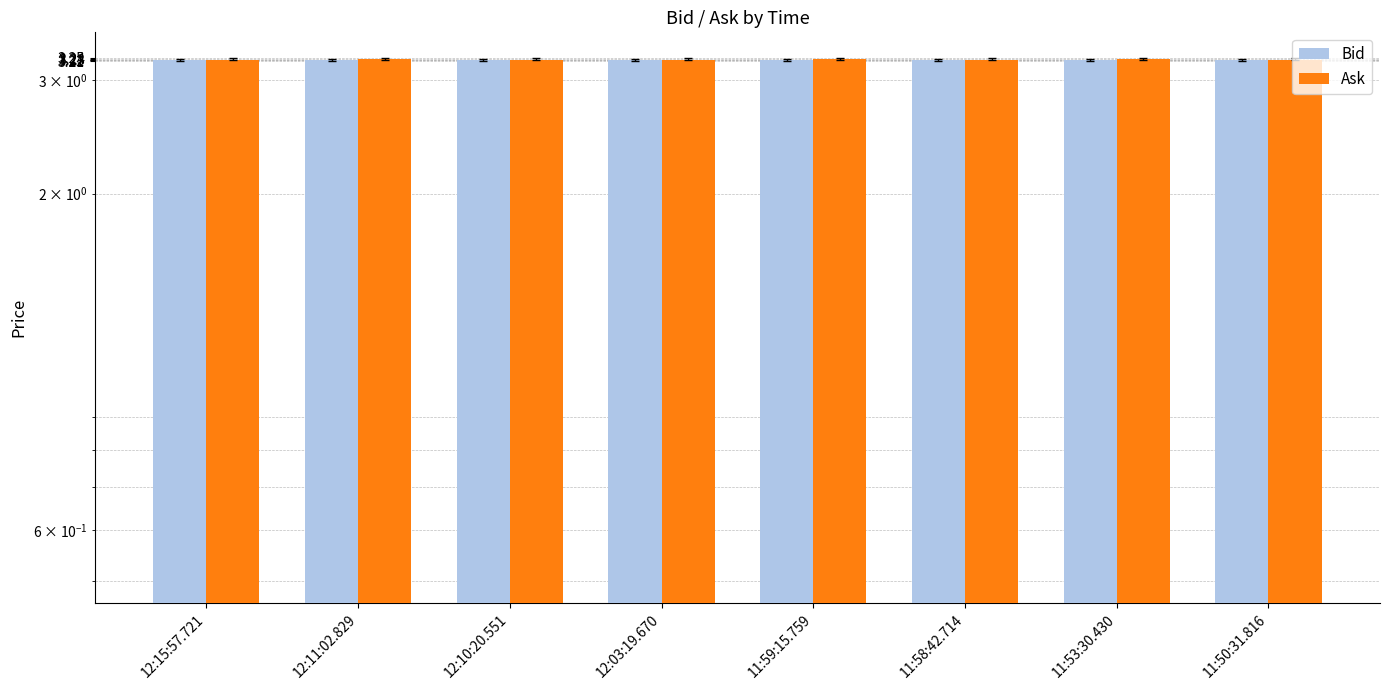

List the series in order of their overall mean, highest first.

Ask, Bid